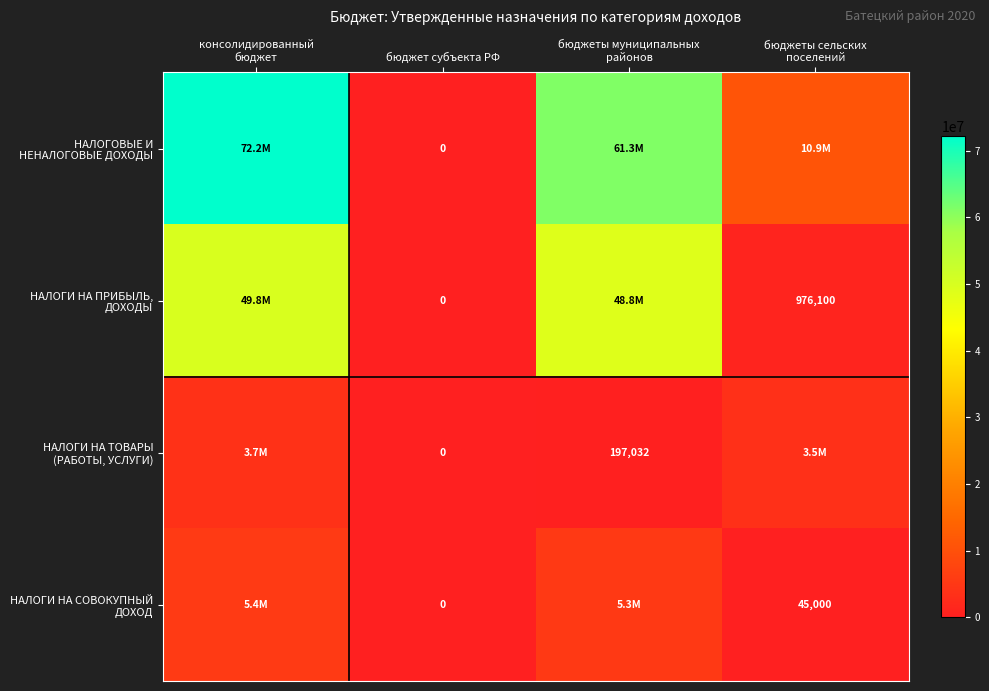

True or false: НАЛОГИ НА ПРИБЫЛЬ, ДОХОДЫ has a value of 49802700.0 at консолидированный бюджет.

True